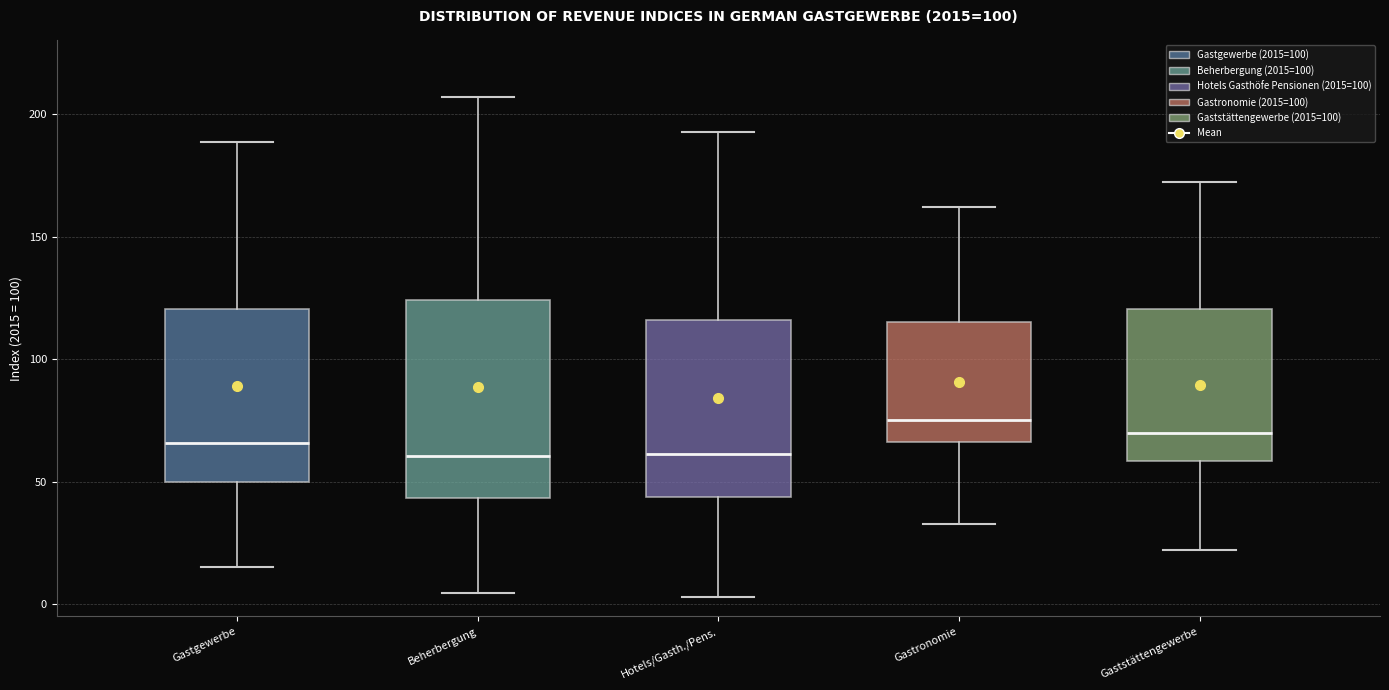

Which box is the tallest, from its lower edge to its upper edge?

Beherbergung